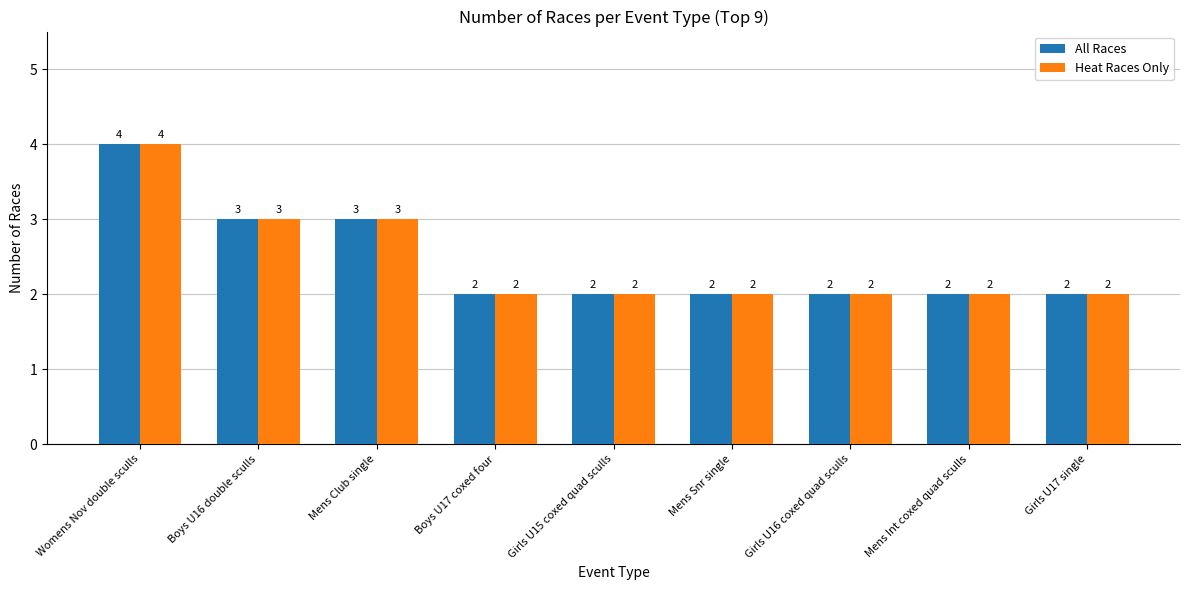

What is the sum of the Heat Races Only values at Girls U16 coxed quad sculls and Womens Nov double sculls?

6